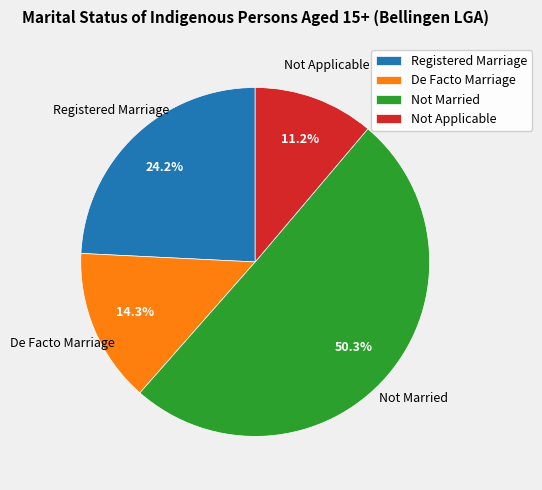

How many slices are in this pie chart?

4